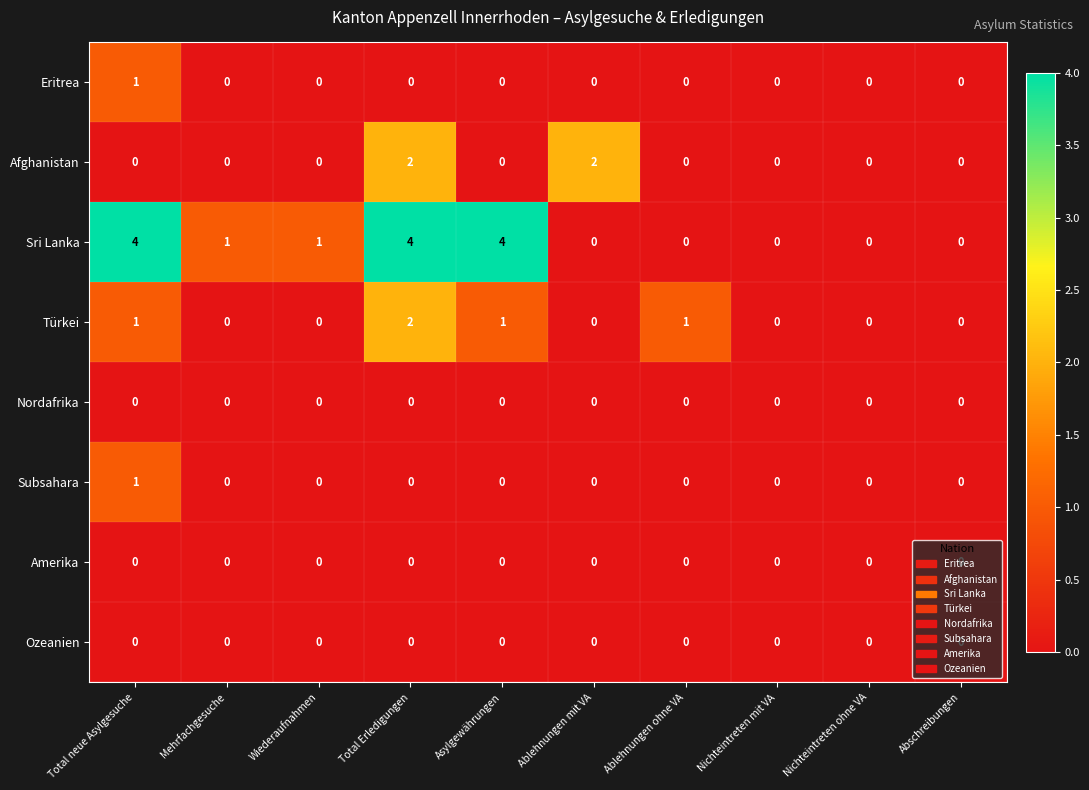

How many Türkei values are between 0 and 1?

9